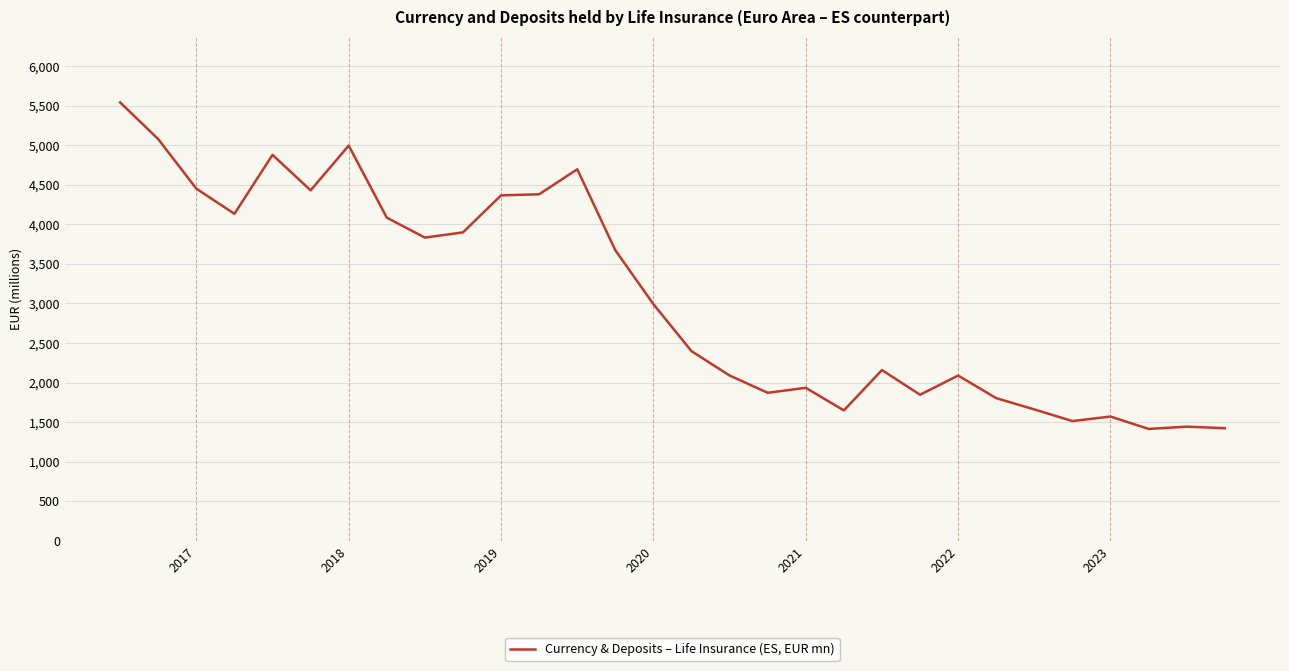

What is the difference between the maximum and minimum values?

4126.6